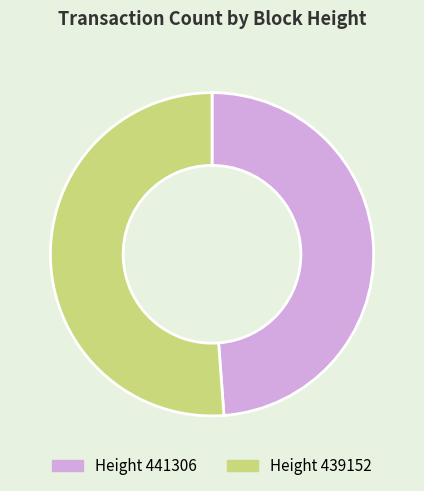

Is there any slice that represents more than half of the pie?

Yes